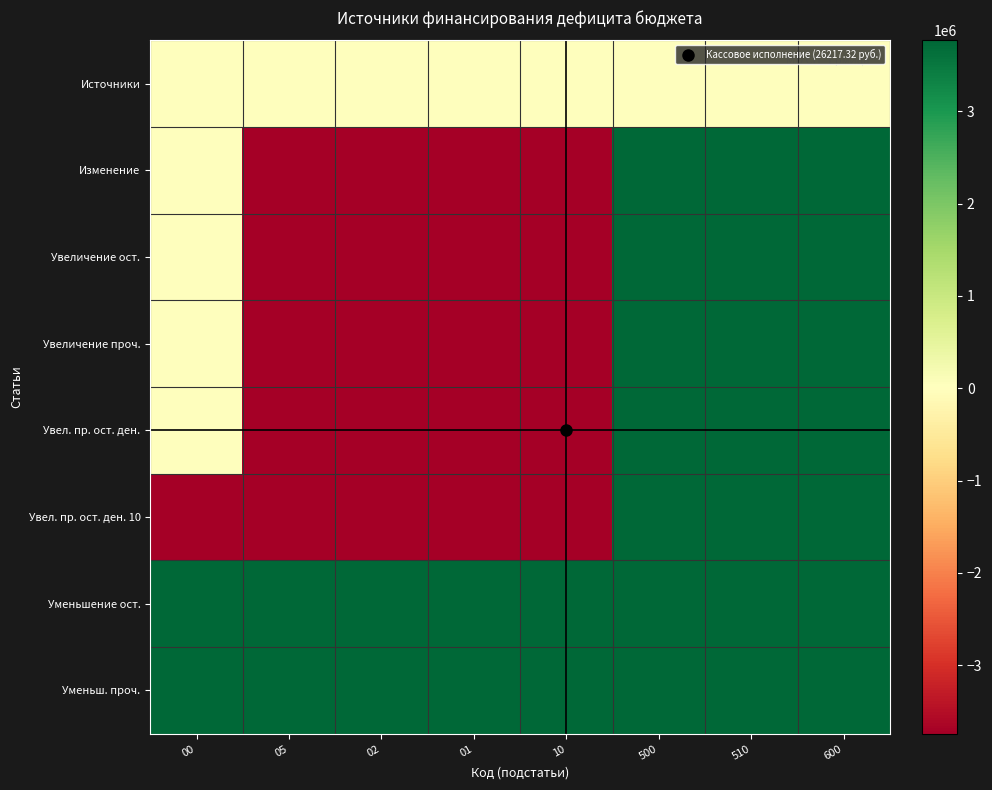

What is the difference between the highest and lowest values at 00?

7510957.6